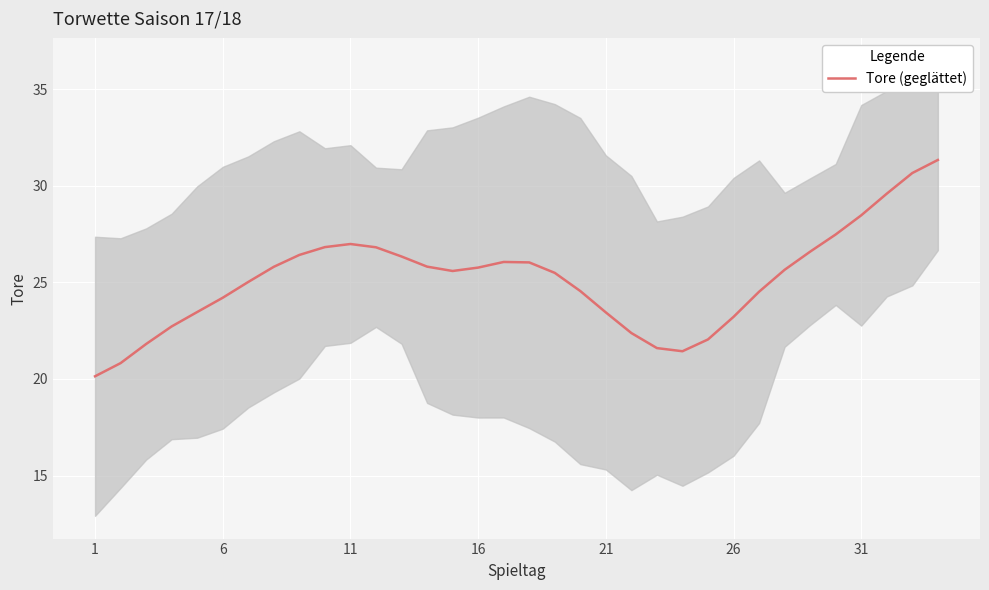

Reading left to right, what are all the values shown in this chart?

20.1	20.8	21.8	22.7	23.5	24.2	25.0	25.8	26.4	26.8	27.0	26.8	26.3	25.8	25.6	25.8	26.1	26.0	25.5	24.5	23.4	22.4	21.6	21.4	22.0	23.2	24.5	25.6	26.6	27.5	28.5	29.6	30.7	31.3